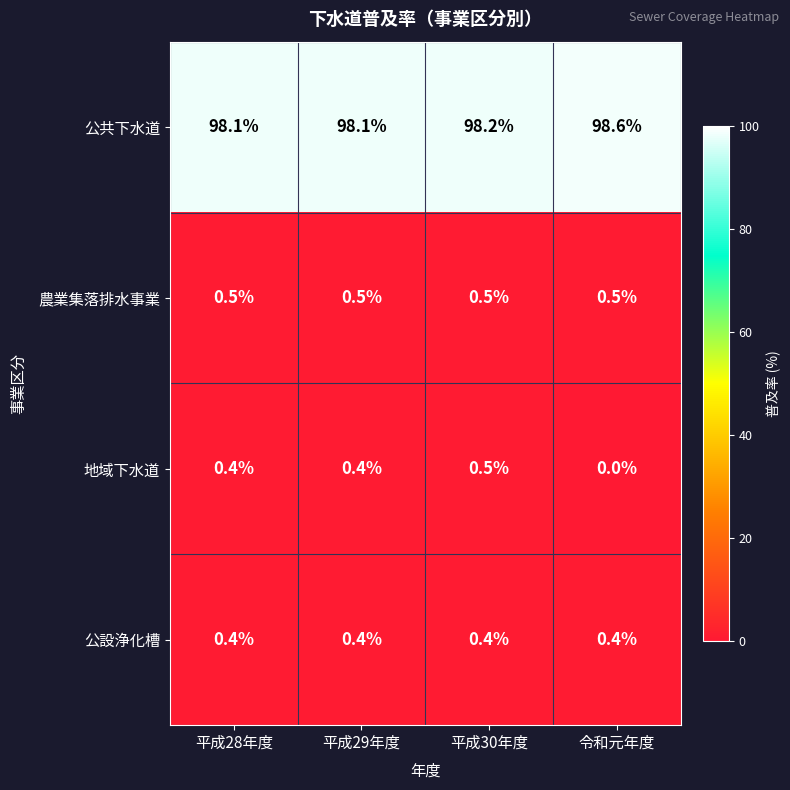

At how many categories does at least one series exceed 94?

4